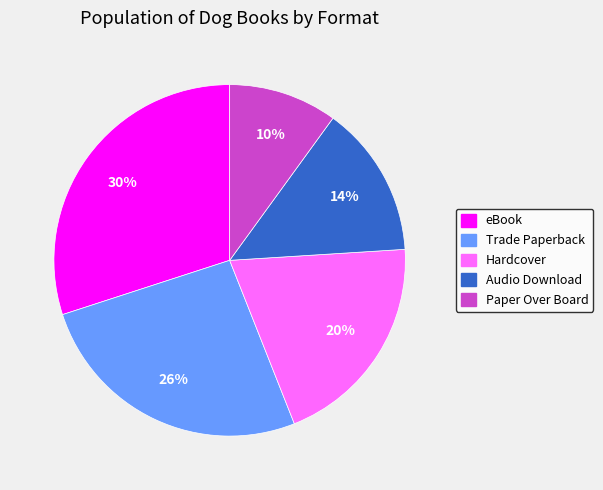

To the nearest percent, what is the difference between the eBook and Paper Over Board slice percentages?

20%